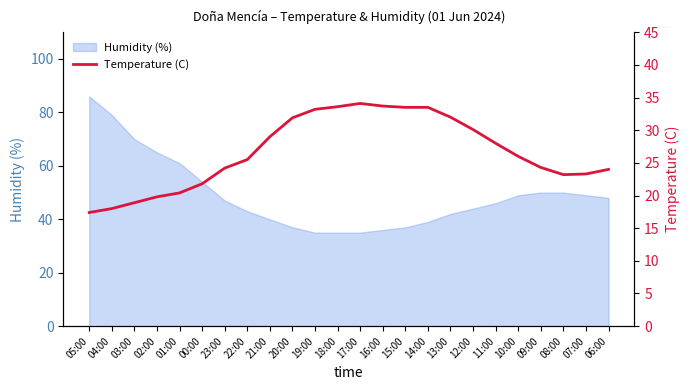

Is it true that Humidity (%) equals 17 at 21:00?

False